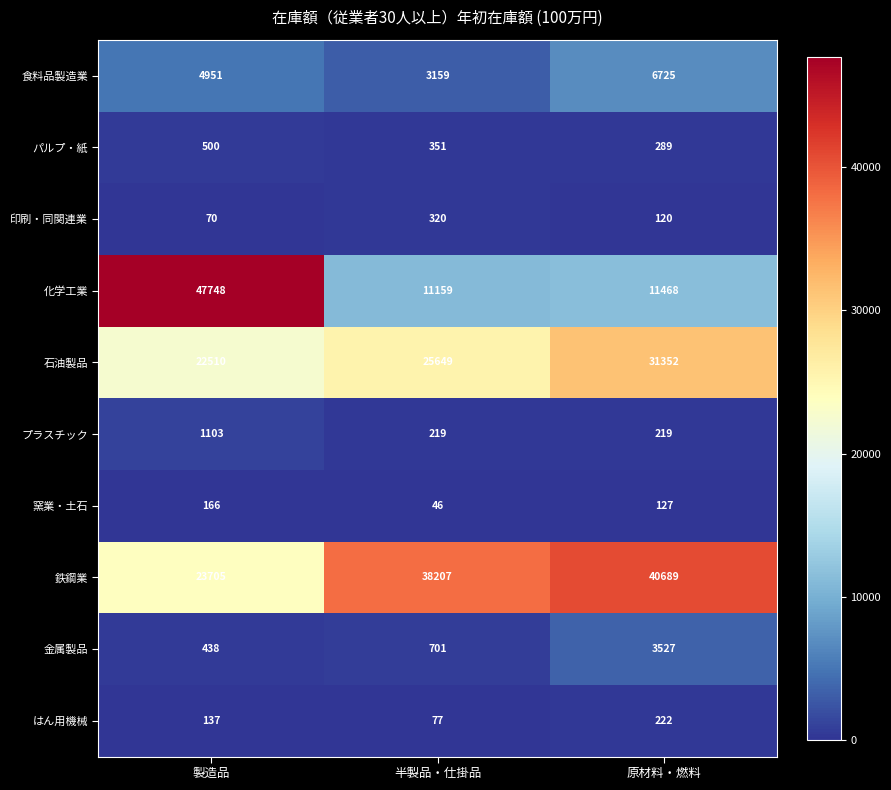

What is the sum of the はん用機械 values at 半製品・仕掛品 and 原材料・燃料?

299